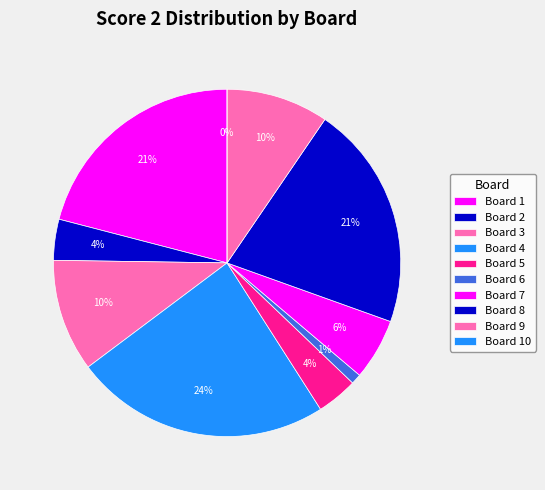

Which slice is the smallest?

Board 10